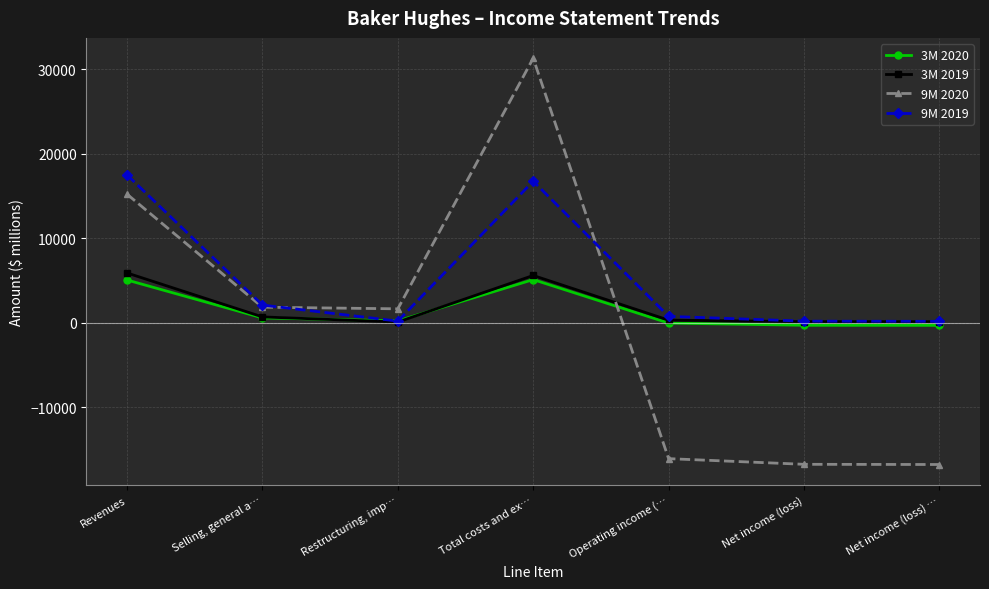

What is the spread (max minus min) of values at Restructuring, imp…?

1566